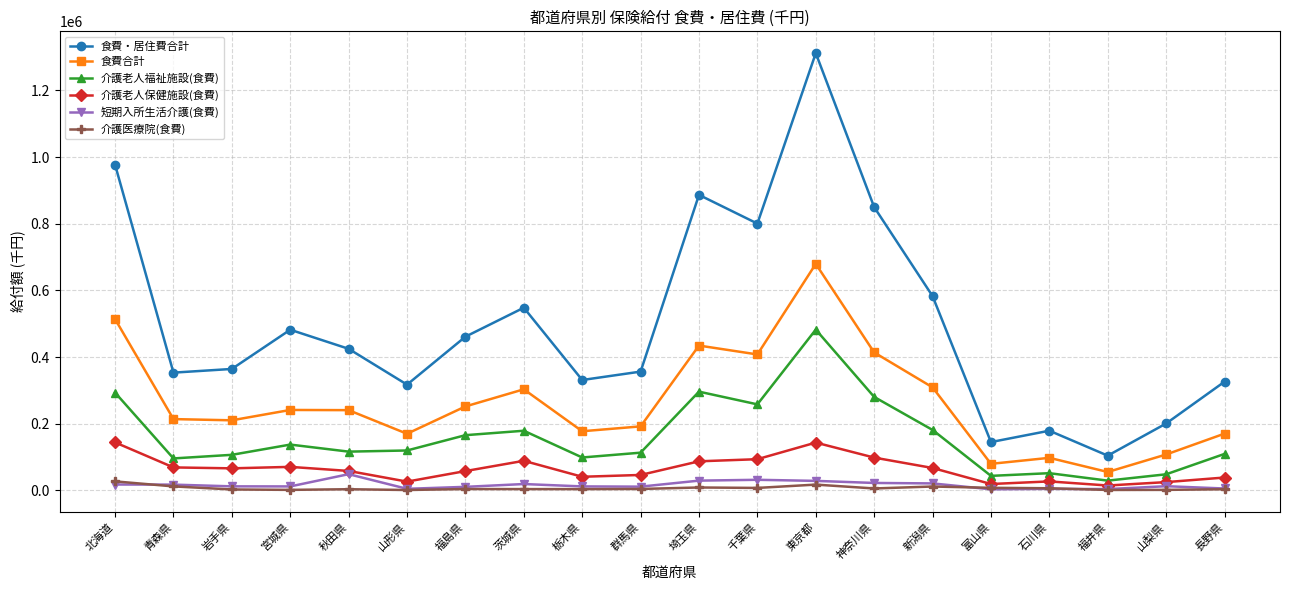

True or false: 短期入所生活介護(食費) and 食費・居住費合計 intersect in this chart.

False